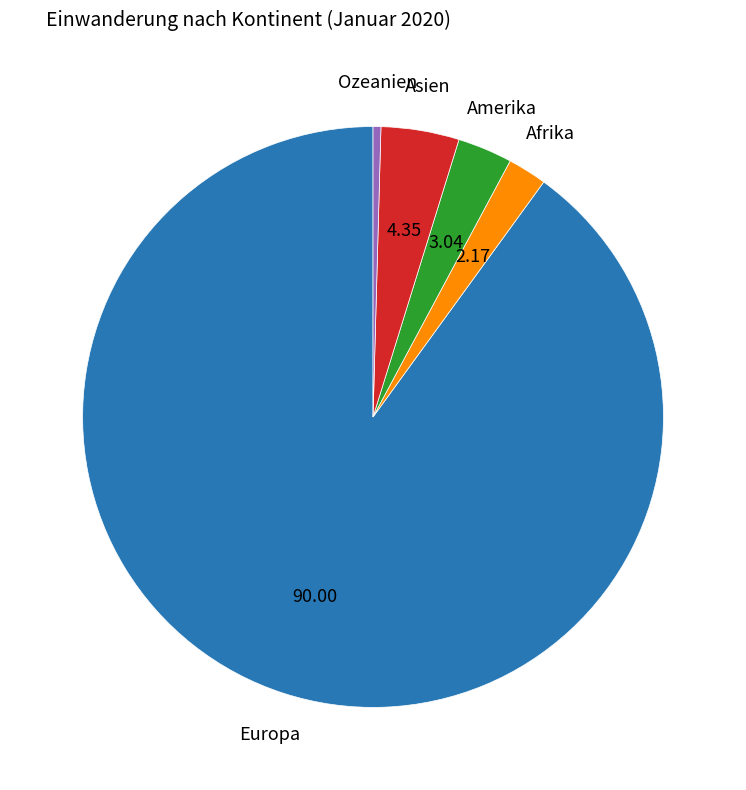

Count the number of slices in the pie.

5